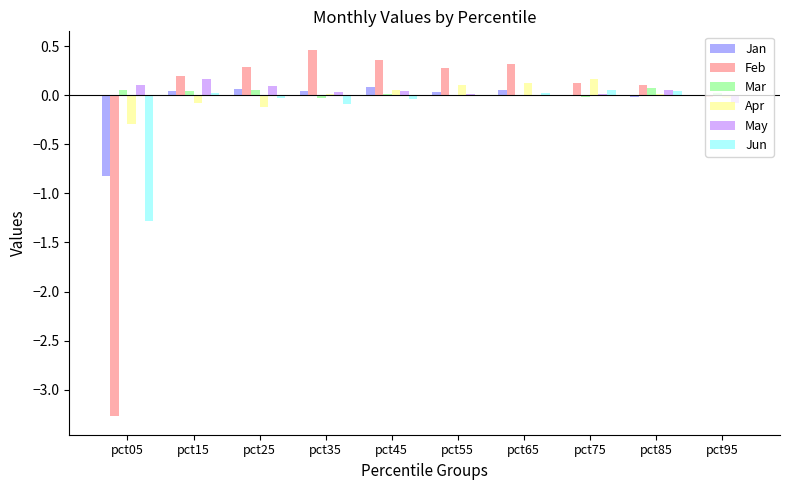

Between pct75 and pct95, which series saw the biggest shift?

Apr